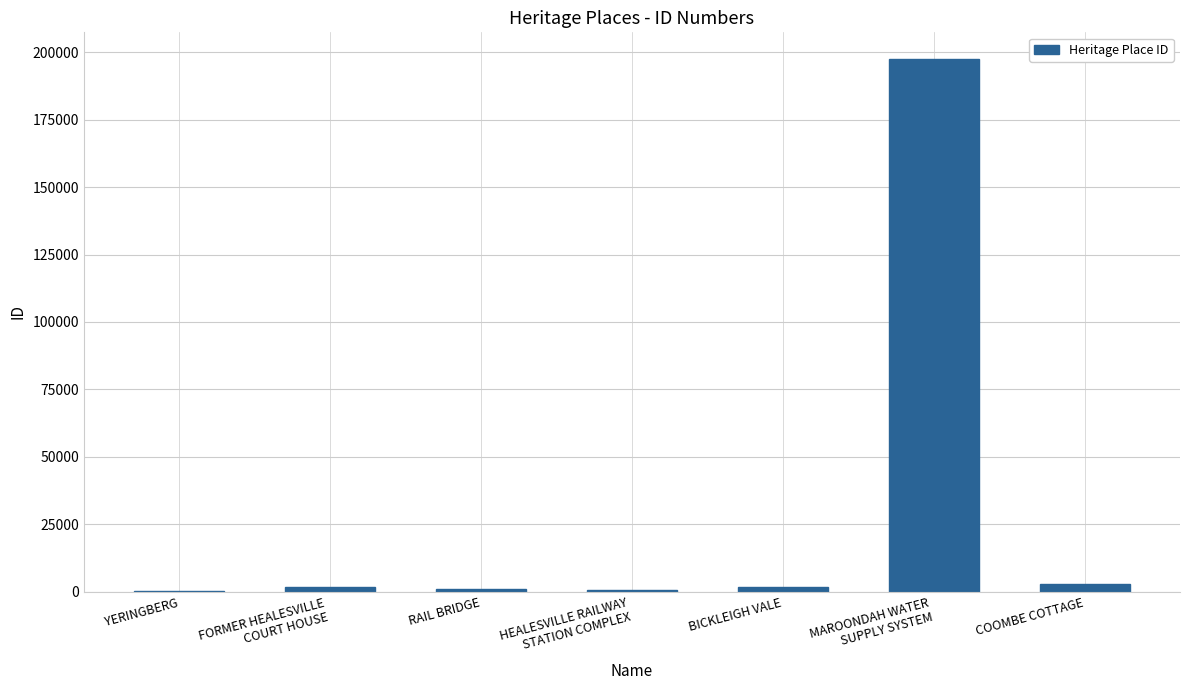

What is the greatest value displayed?

197552